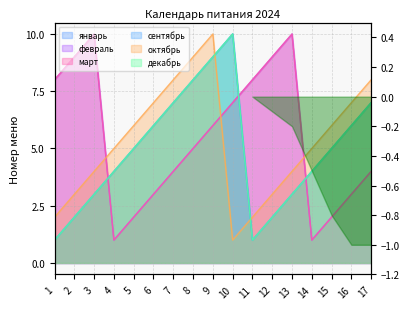

How many distinct data groups are displayed?

6